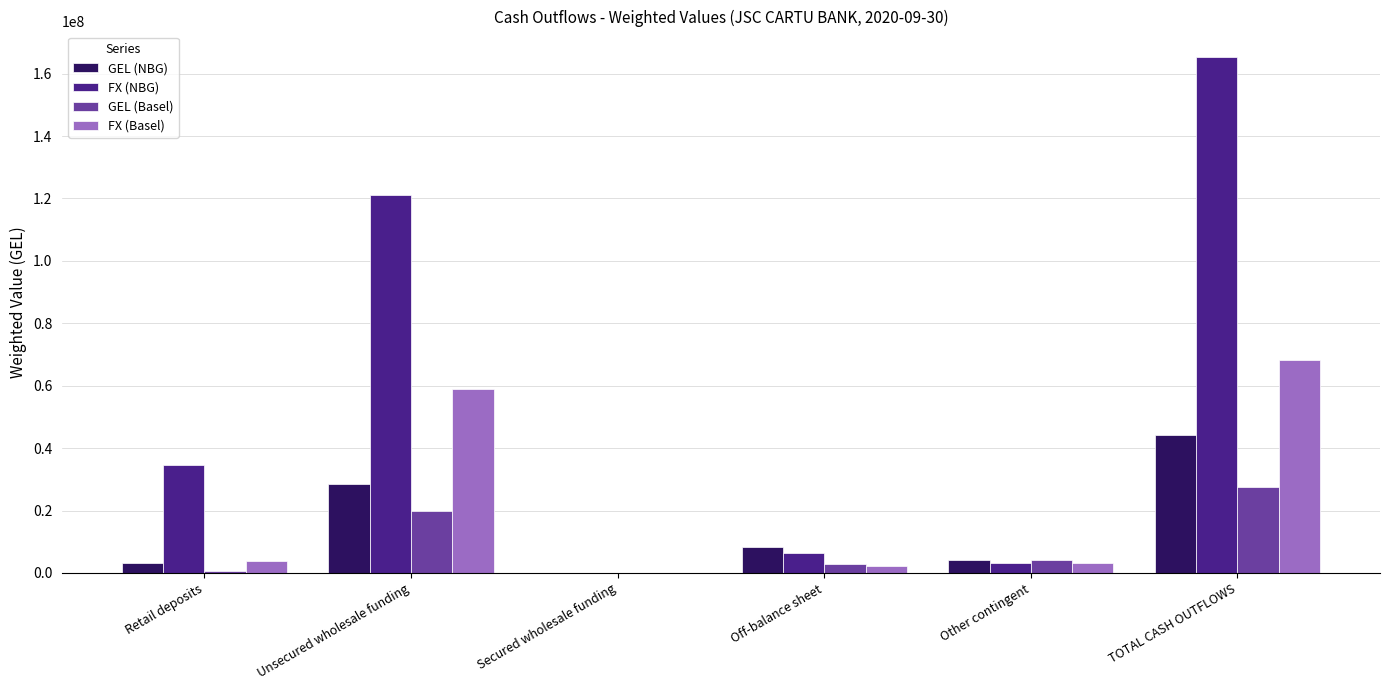

Between Unsecured wholesale funding and Secured wholesale funding, which series saw the biggest shift?

FX (NBG)